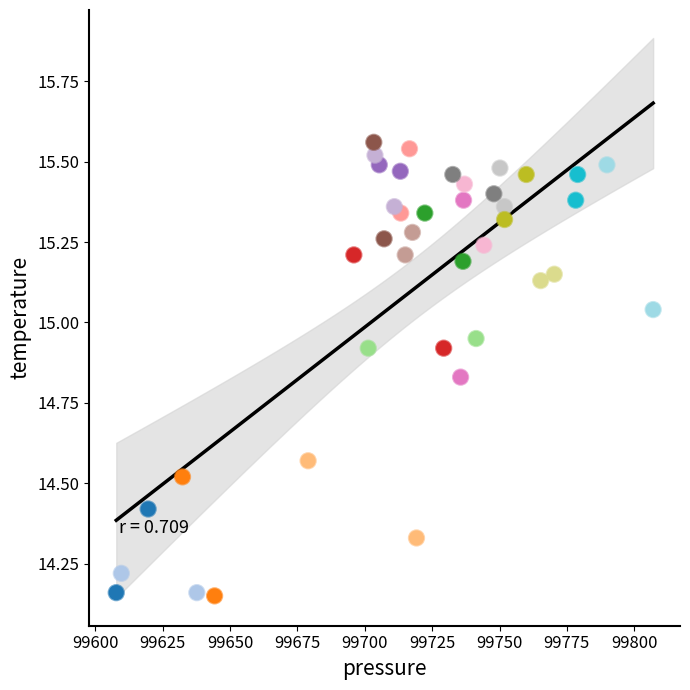

What is the range of Y values (max minus min)?

1.4